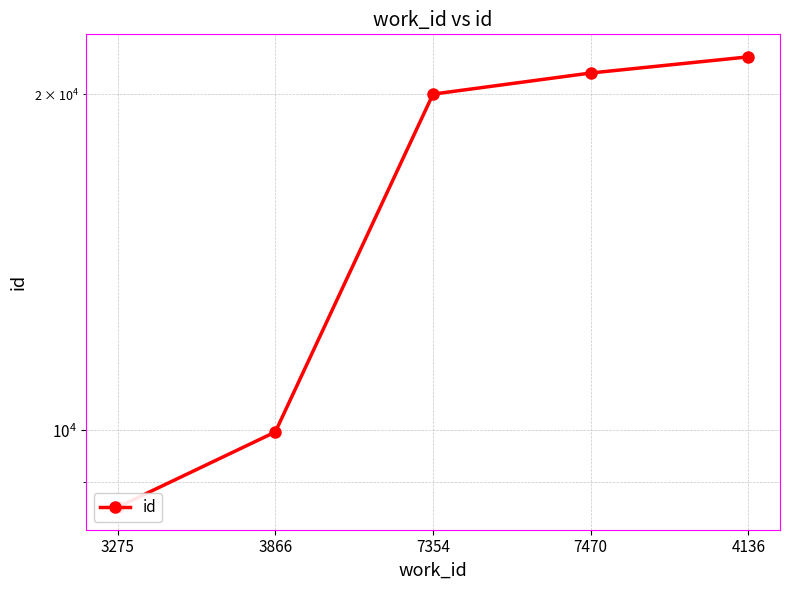

Between 4136 and 7354, which is larger?

4136